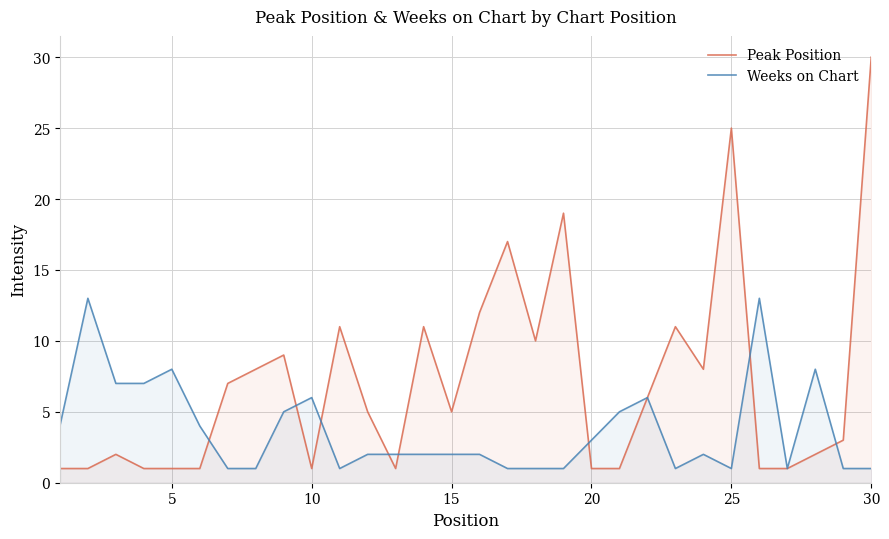

How many lines are shown in the chart?

2